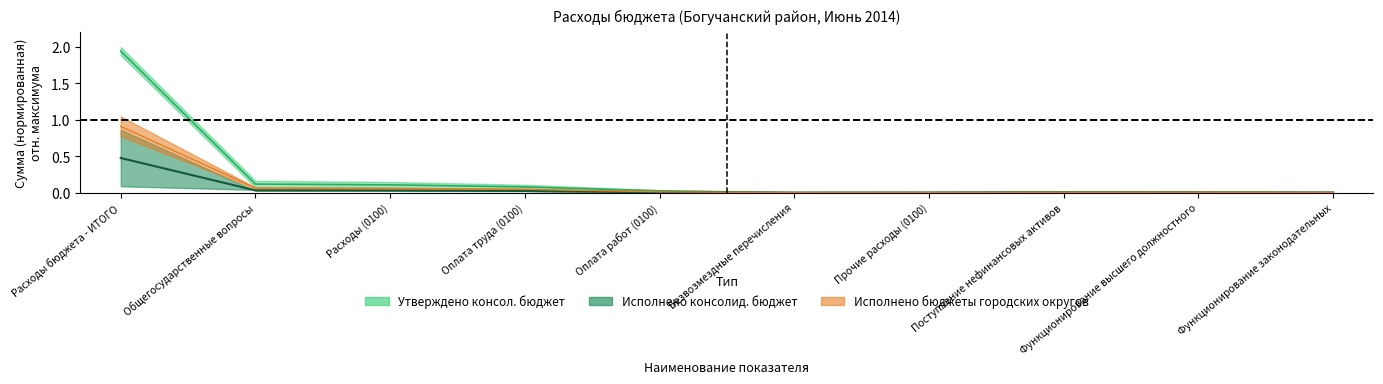

Reading left to right, extract all data points from this chart.

Утверждено консол. бюджет: Расходы бюджета - ИТОГО=0.9	Общегосударственные вопросы=0.1	Расходы (0100)=0.1	Оплата труда (0100)=0.0	Оплата работ (0100)=0.0	Безвозмездные перечисления=0.0	Прочие расходы (0100)=0.0	Поступление нефинансовых активов=0.0	Функционирование высшего должностного=0.0	Функционирование законодательных=0.0
Утверждено бюджеты муниципальных районов: Расходы бюджета - ИТОГО=1.9	Общегосударственные вопросы=0.1	Расходы (0100)=0.1	Оплата труда (0100)=0.1	Оплата работ (0100)=0.0	Безвозмездные перечисления=0.0	Прочие расходы (0100)=0.0	Поступление нефинансовых активов=0.0	Функционирование высшего должностного=0.0	Функционирование законодательных=0.0
Исполнено консолид. бюджет: Расходы бюджета - ИТОГО=0.5	Общегосударственные вопросы=0.0	Расходы (0100)=0.0	Оплата труда (0100)=0.0	Оплата работ (0100)=0.0	Безвозмездные перечисления=0.0	Прочие расходы (0100)=0.0	Поступление нефинансовых активов=0.0	Функционирование высшего должностного=0.0	Функционирование законодательных=0.0